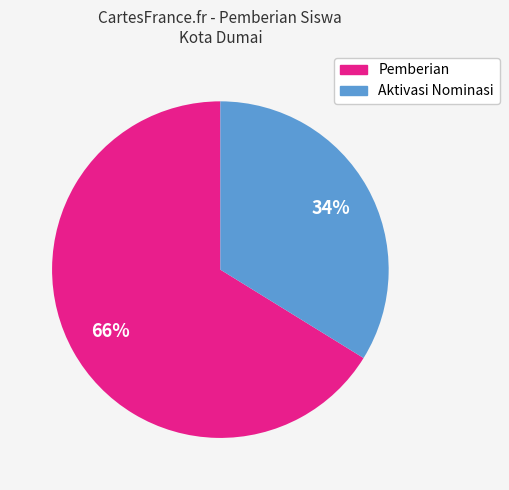

Is there a majority slice in this chart?

Yes